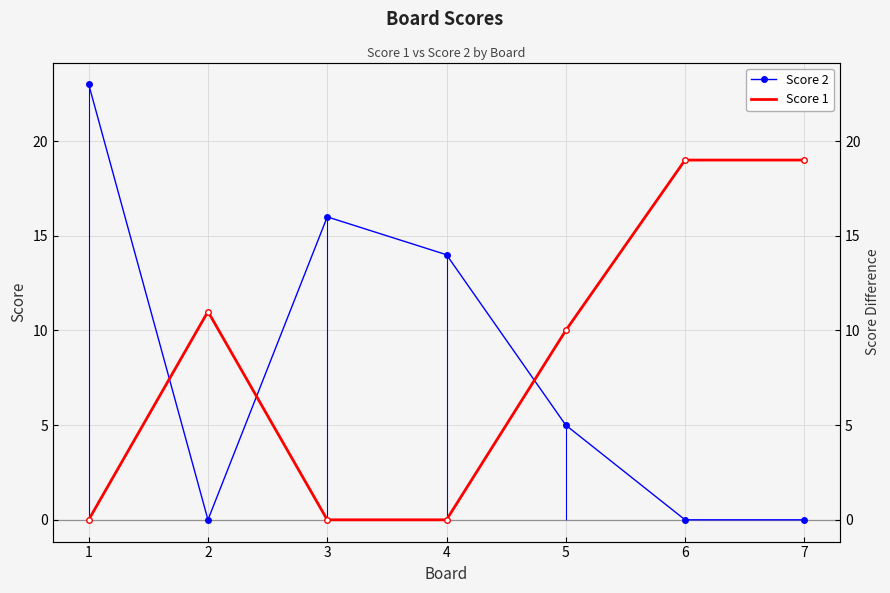

Is it true that Score 2 equals 9 at 2?

False